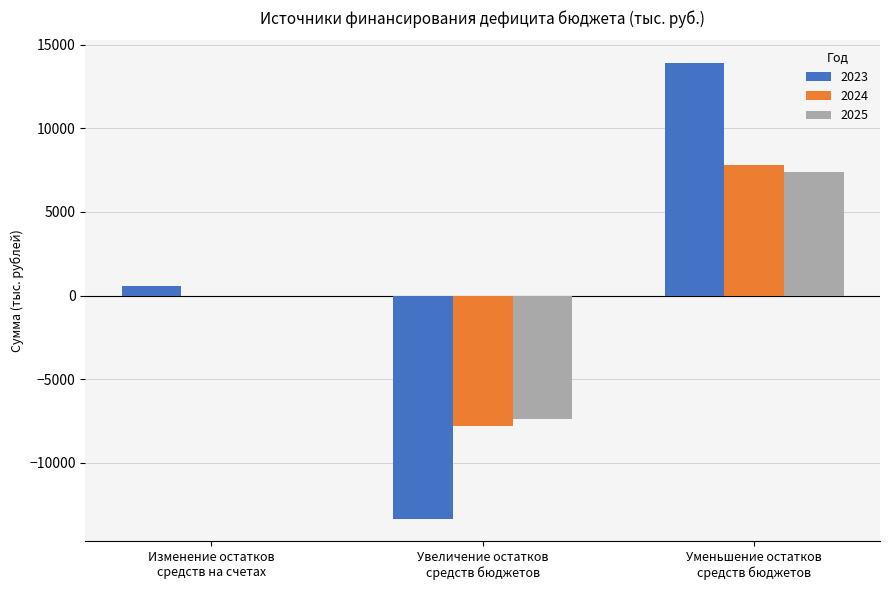

What is the maximum value shown in the chart?

13894.6